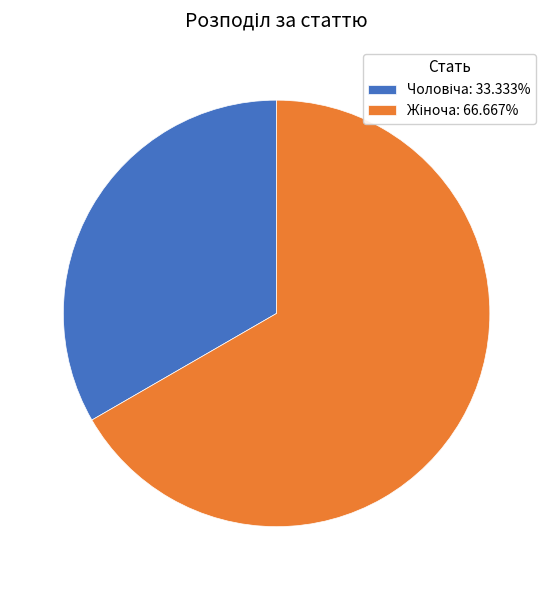

Is there any slice that represents more than half of the pie?

Yes